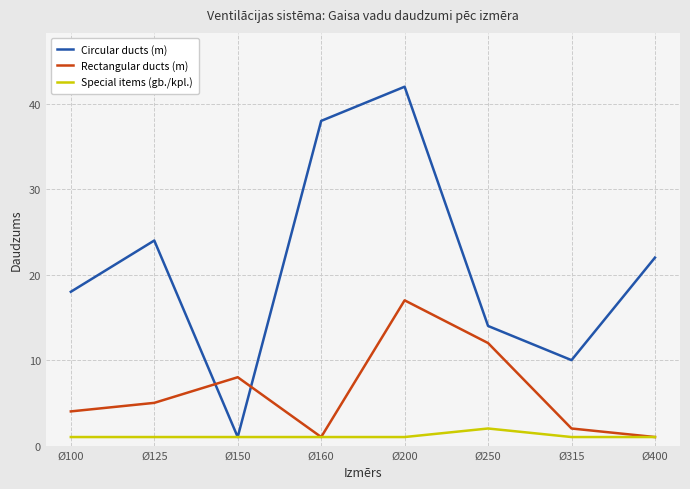

The Circular ducts (m) series shows 24 at Ø125. True or false?

True